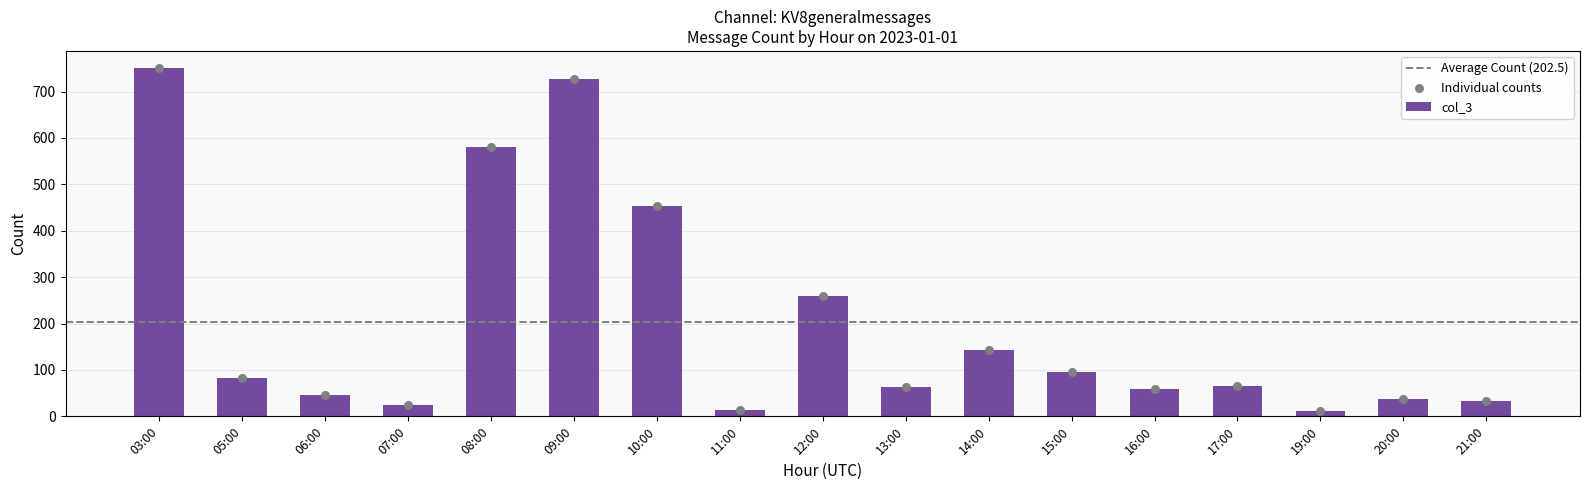

Which has a higher value, 12:00 or 14:00?

12:00